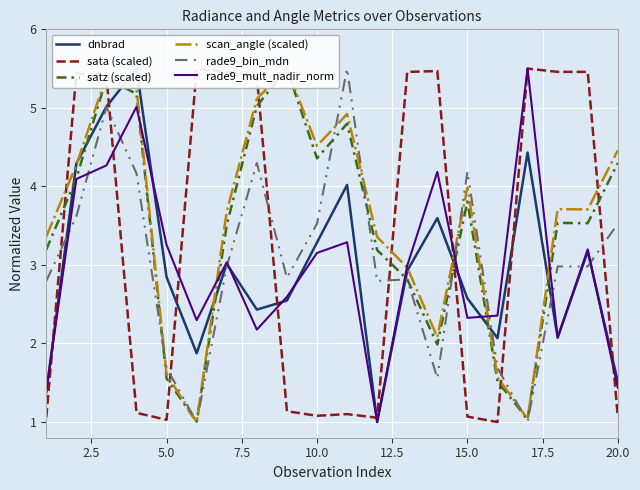

What is the minimum value for rade9_mult_nadir_norm?

1.0